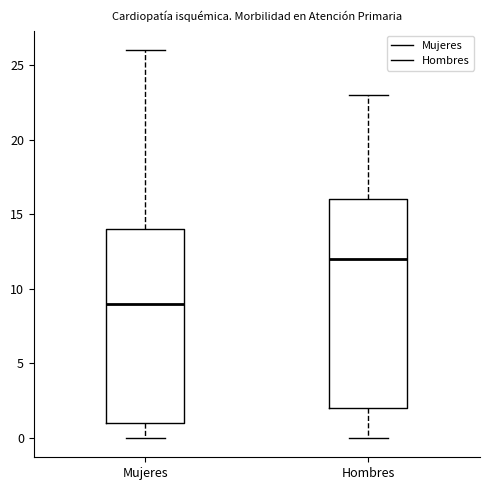

Comparing the boxes themselves (not the whiskers), which one is the tallest?

Hombres